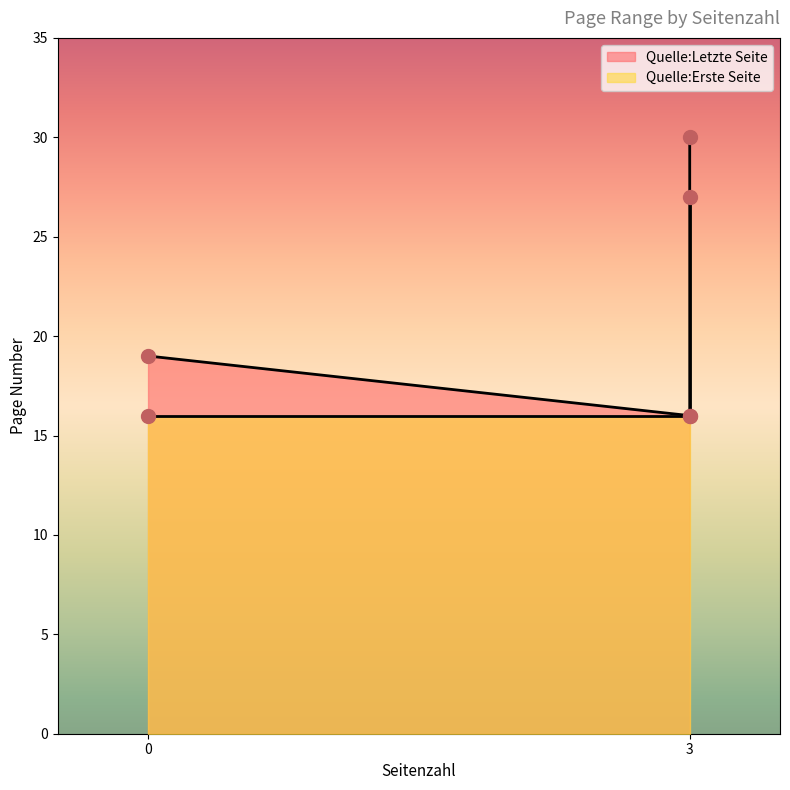

Which series contains the highest Y value?

Quelle:Letzte Seite